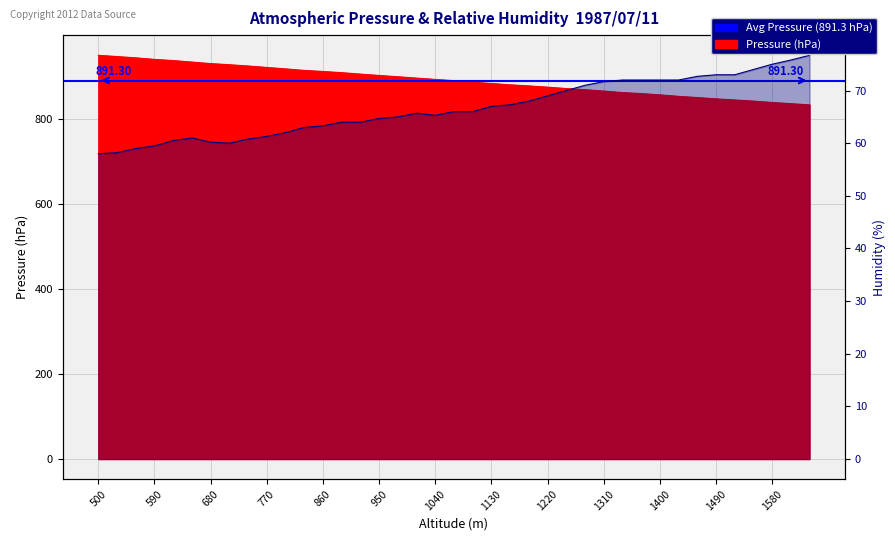

Is the value of Pressure (hPa) at 1010 greater than the value of Humidity (%) at 830?

Yes